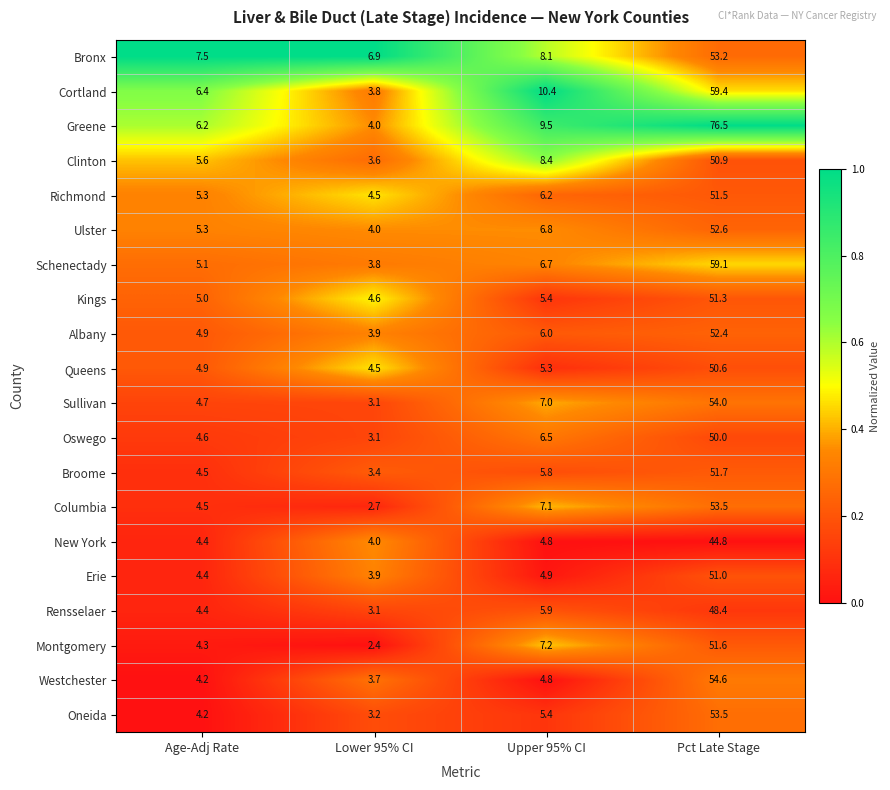

At which category does the chart reach its peak across all series?

Pct Late Stage